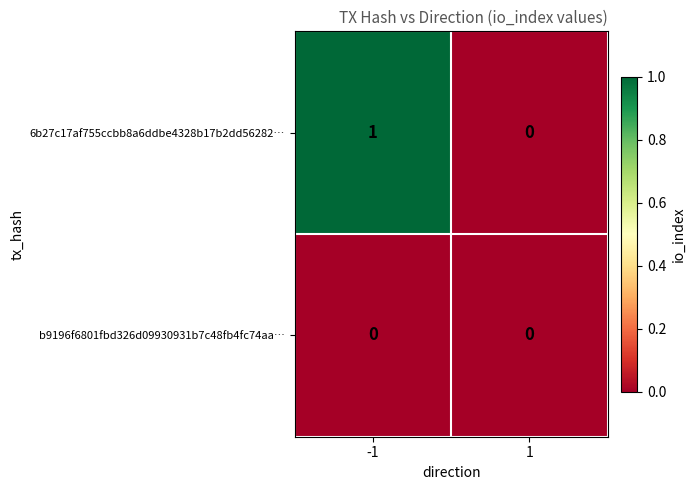

Is the value of 6b27c17af755ccbb8a6ddbe4328b17b2dd56282… at -1 greater than the value of b9196f6801fbd326d09930931b7c48fb4fc74aa… at -1?

Yes